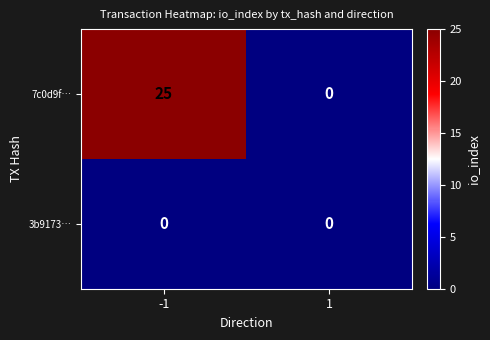

Reading left to right, transcribe all the data shown in this chart.

7c0d9f…: -1=25	1=0
3b9173…: -1=0	1=0